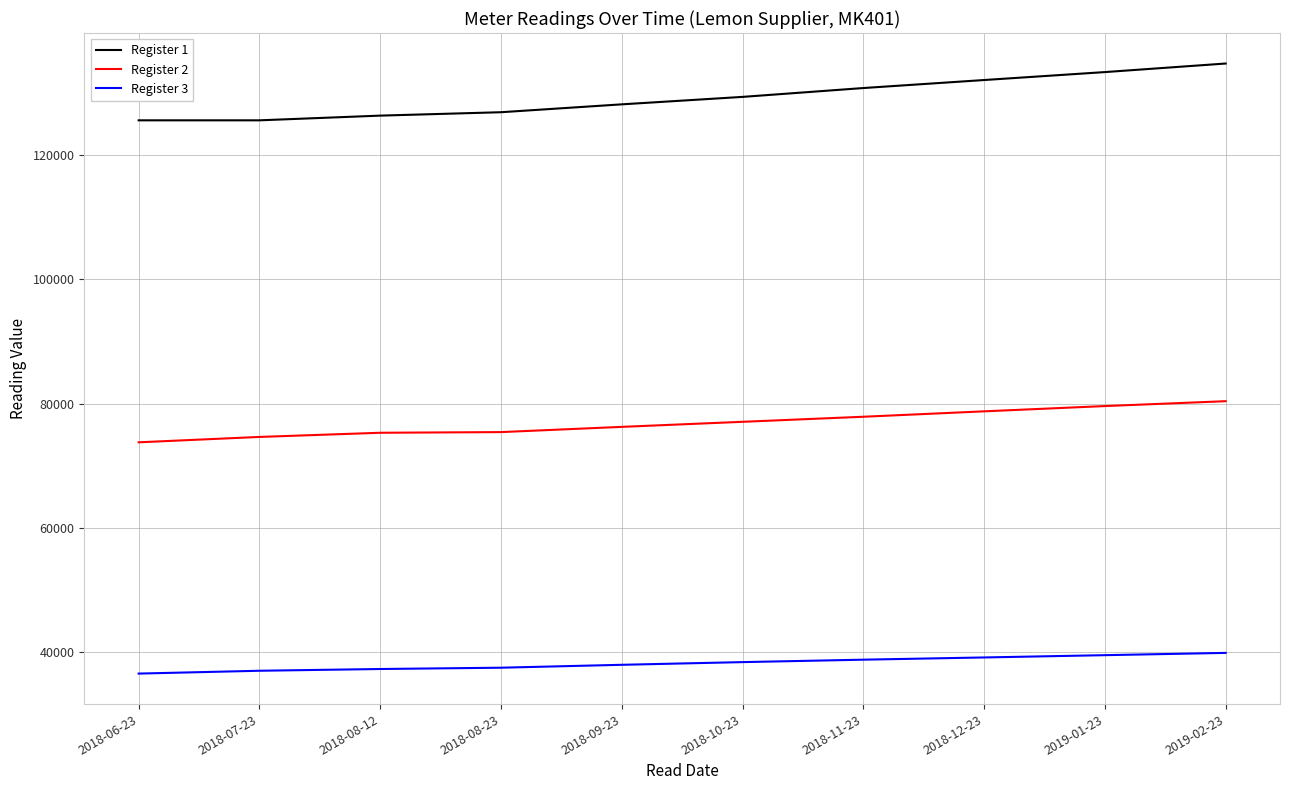

What is the spread (max minus min) of values at 2018-08-23?

89383.2